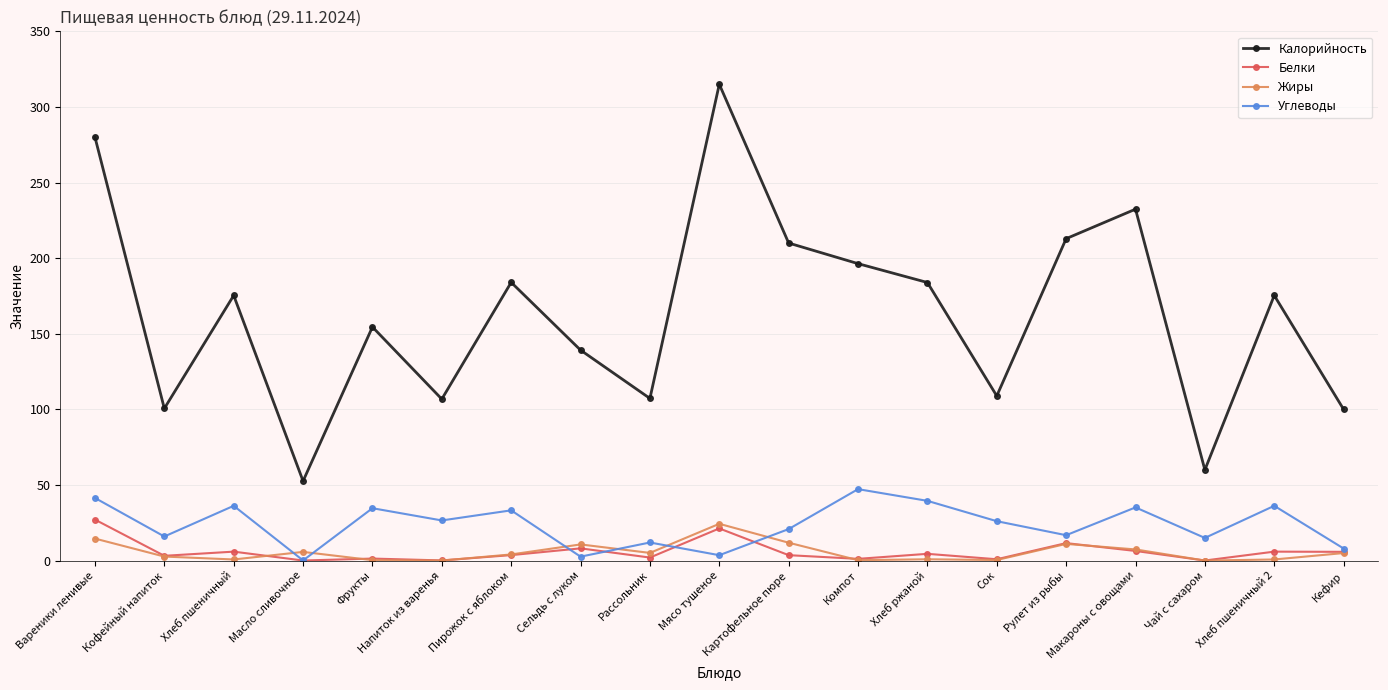

True or false: Жиры has more than 0 points higher than both neighbors.

True